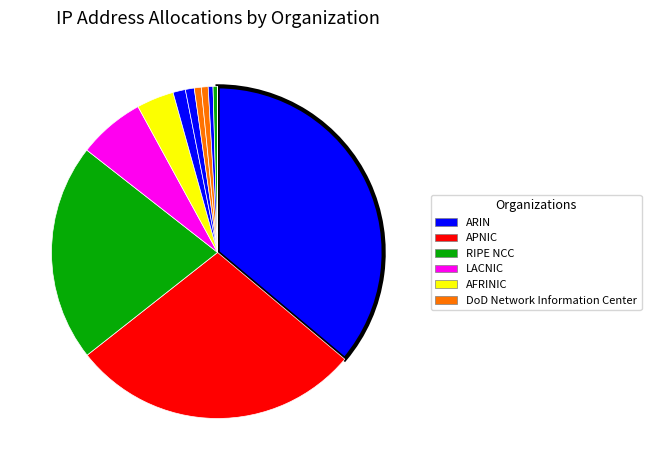

Count the number of slices in the pie.

15